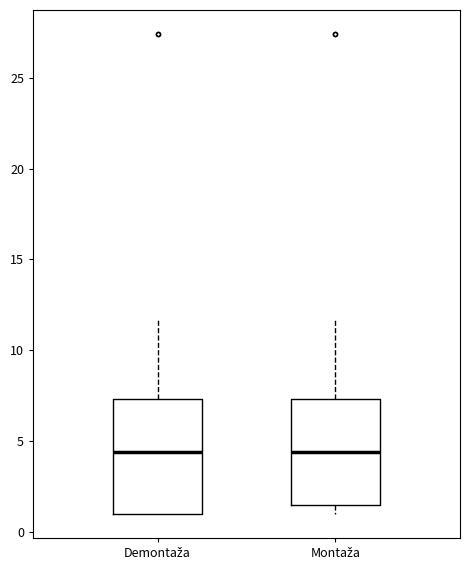

Where does the median line of the box for Demontaža sit on the y-axis? The values are not printed on the chart, so give them approximately, as read against the axis.

4.5